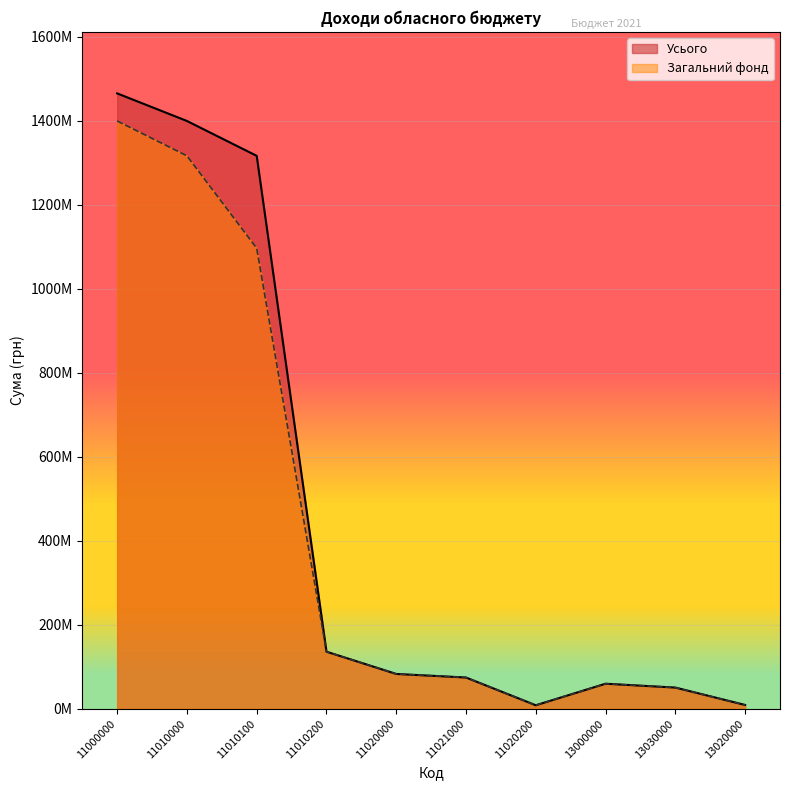

At which category does Усього reach its first local peak?

13000000